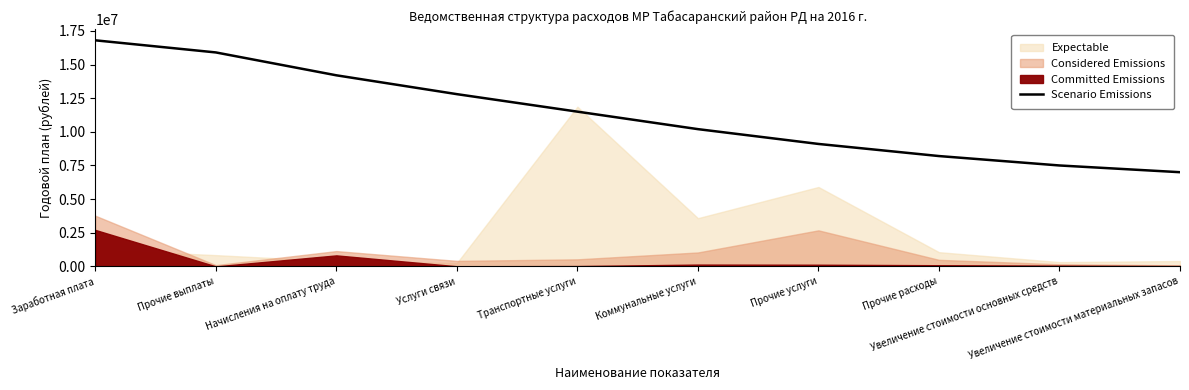

Between Начисления на оплату труда and Увеличение стоимости основных средств, which is larger?

Начисления на оплату труда